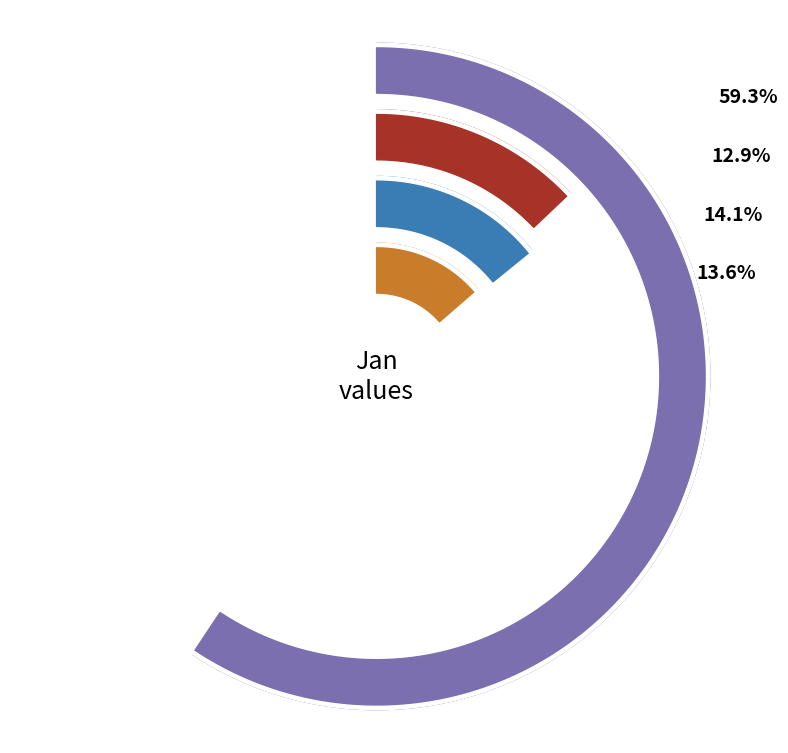

Is it true that pct55 is 1% of the pie?

False